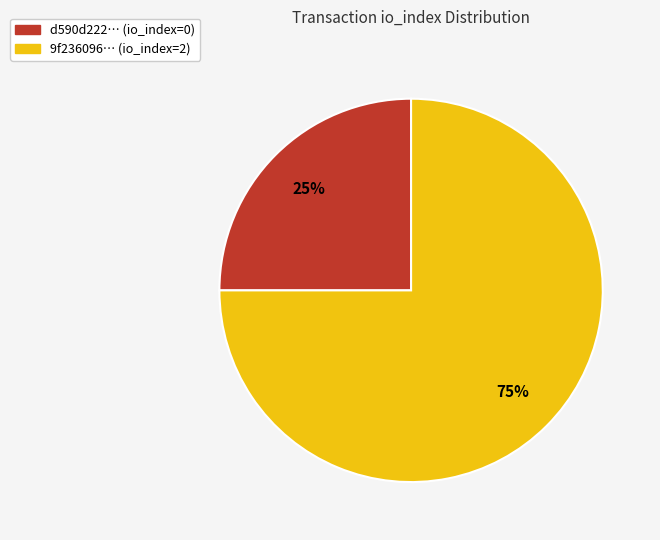

Does any single category account for the majority?

Yes